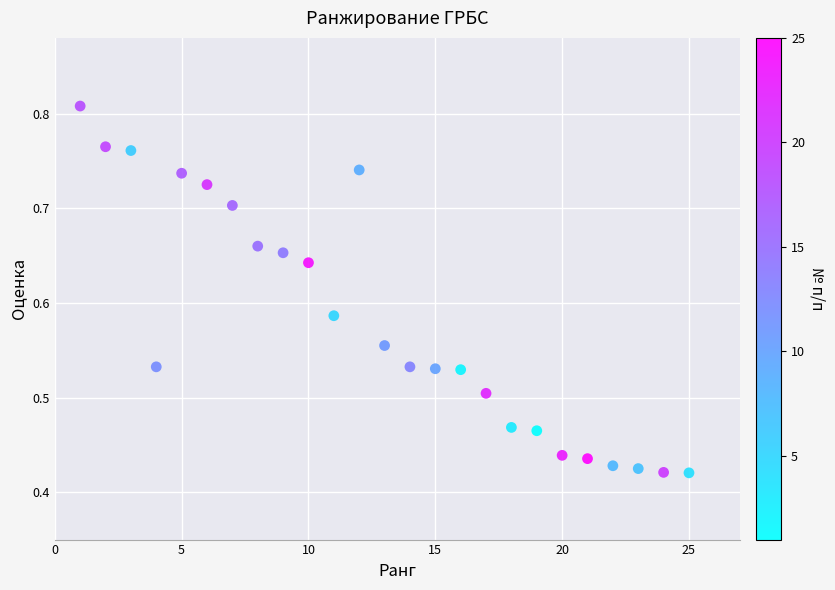

What is the range of X values (max minus min)?

24.0